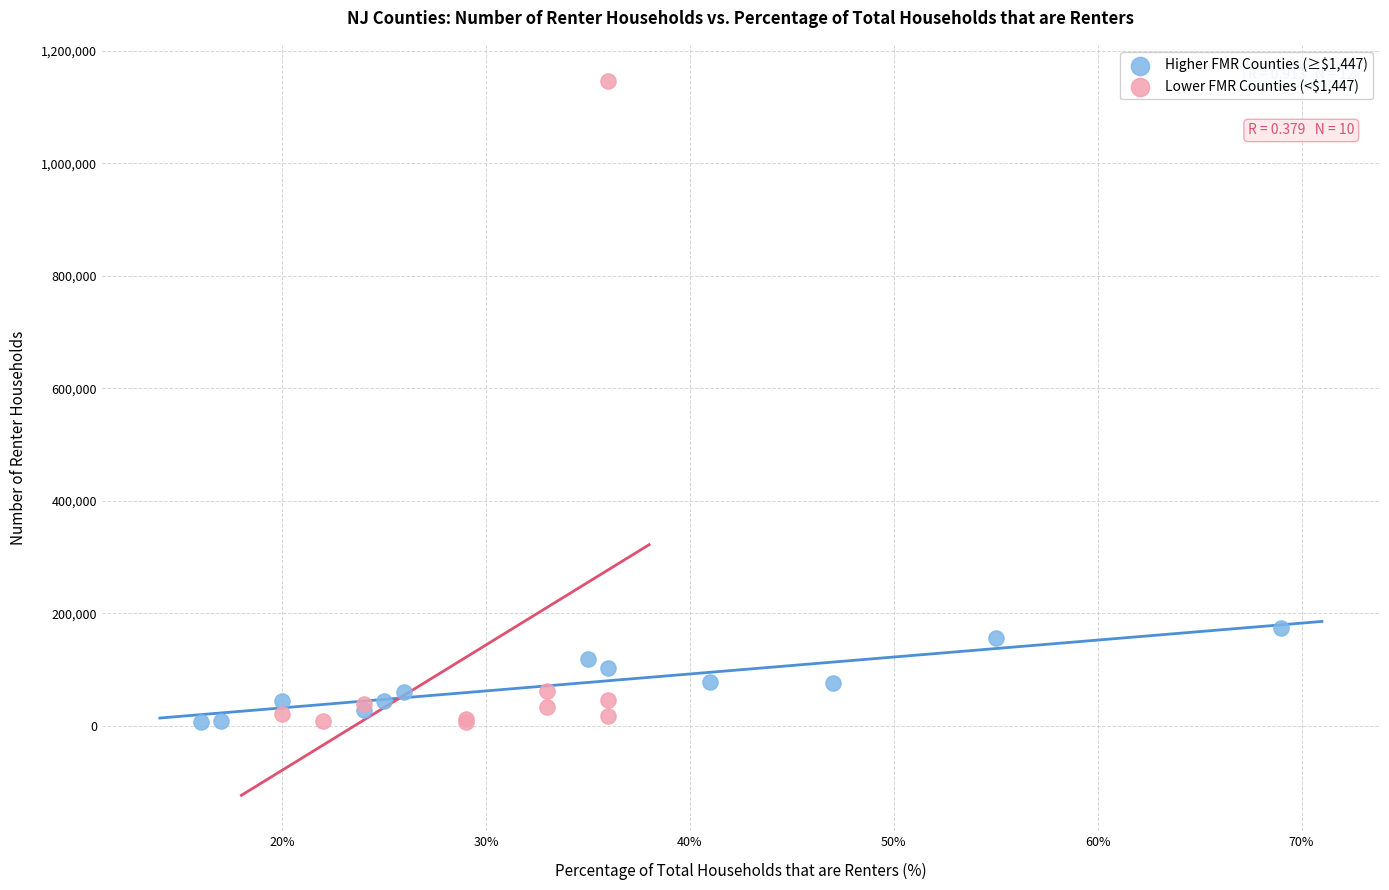

What are all the series names shown in the legend?

Higher FMR Counties (≥$1,447), Lower FMR Counties (<$1,447)